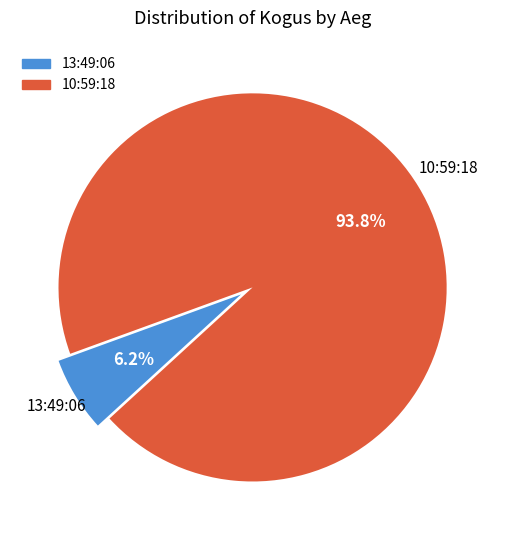

Which category accounts for the majority?

10:59:18